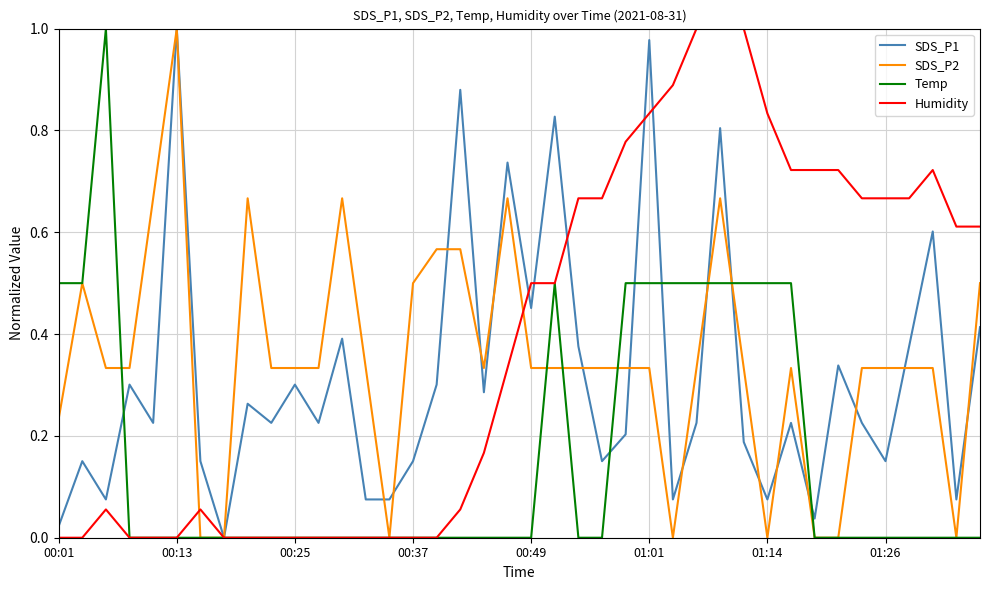

List the series in order of their peak value, lowest first.

SDS_P1, SDS_P2, Temp, Humidity